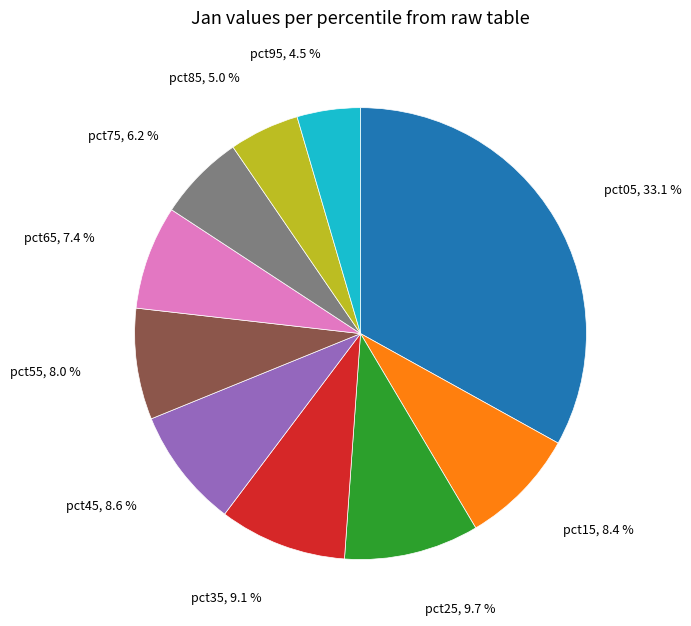

To the nearest percent, what is the difference between the largest and smallest slice percentages?

29%